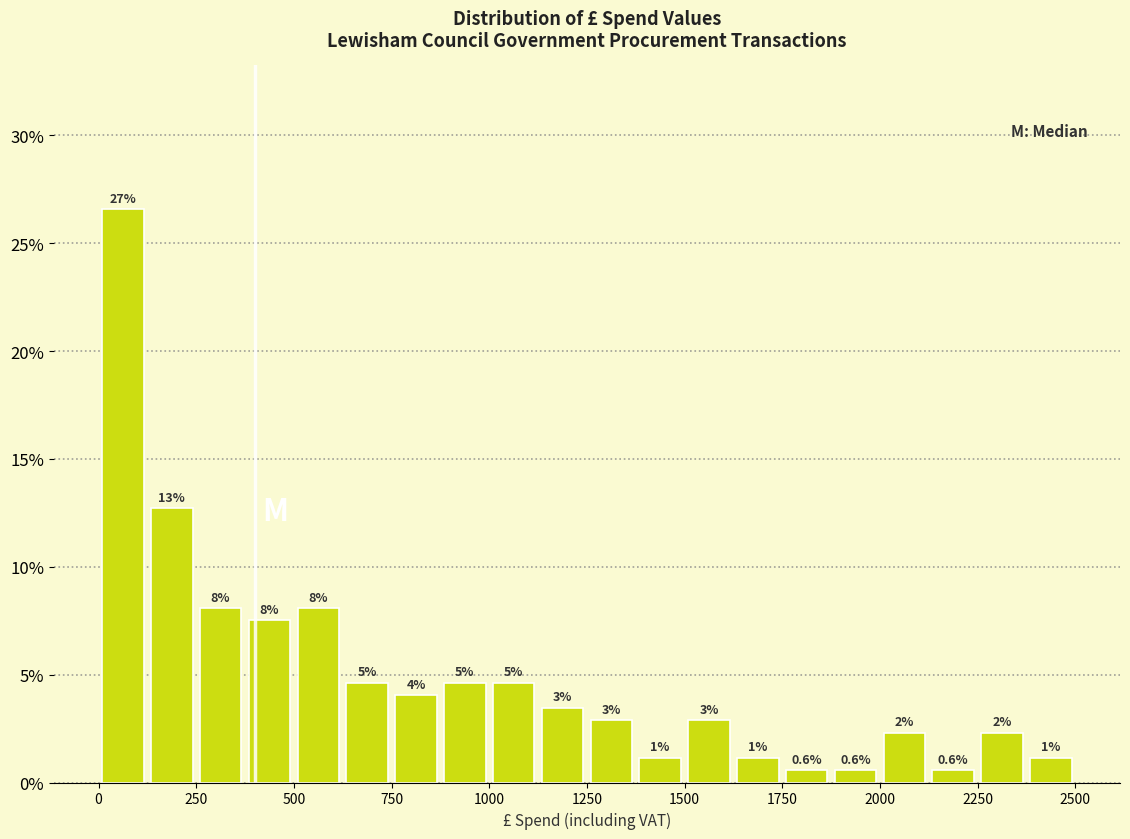

Around what value on the x-axis is the tallest bar? Give the approximate position of its centre, as read against the axis.

50